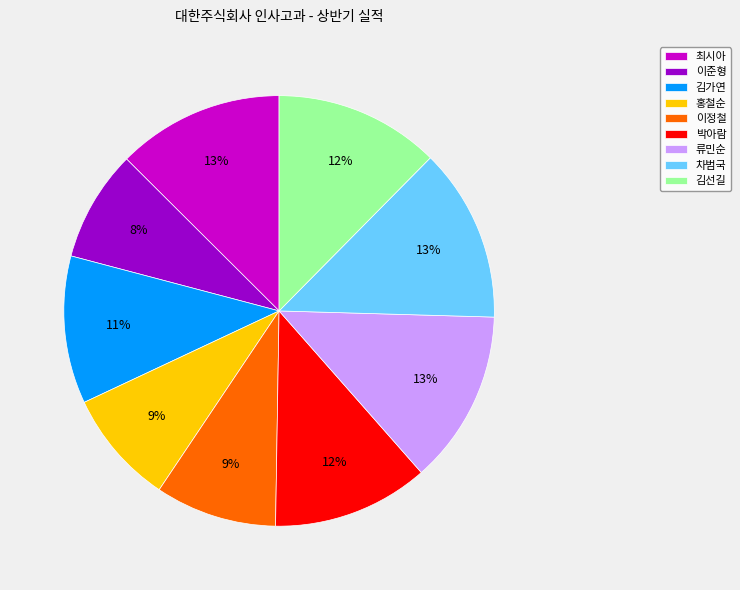

To the nearest percent, what portion does 이준형 represent?

8%